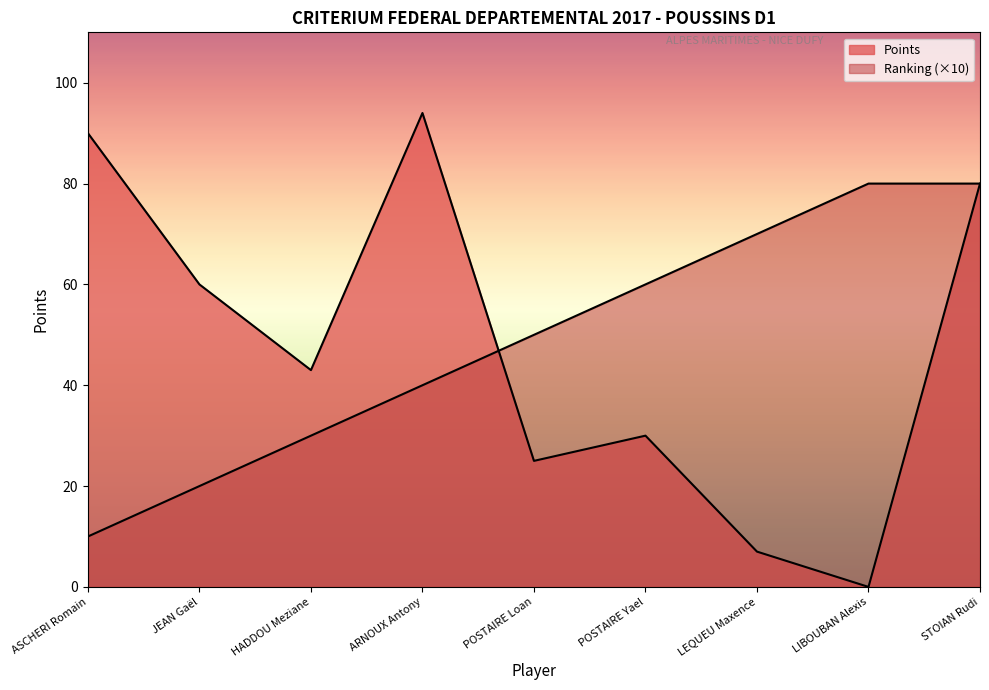

At which category is the sum across all series the highest?

STOIAN Rudi